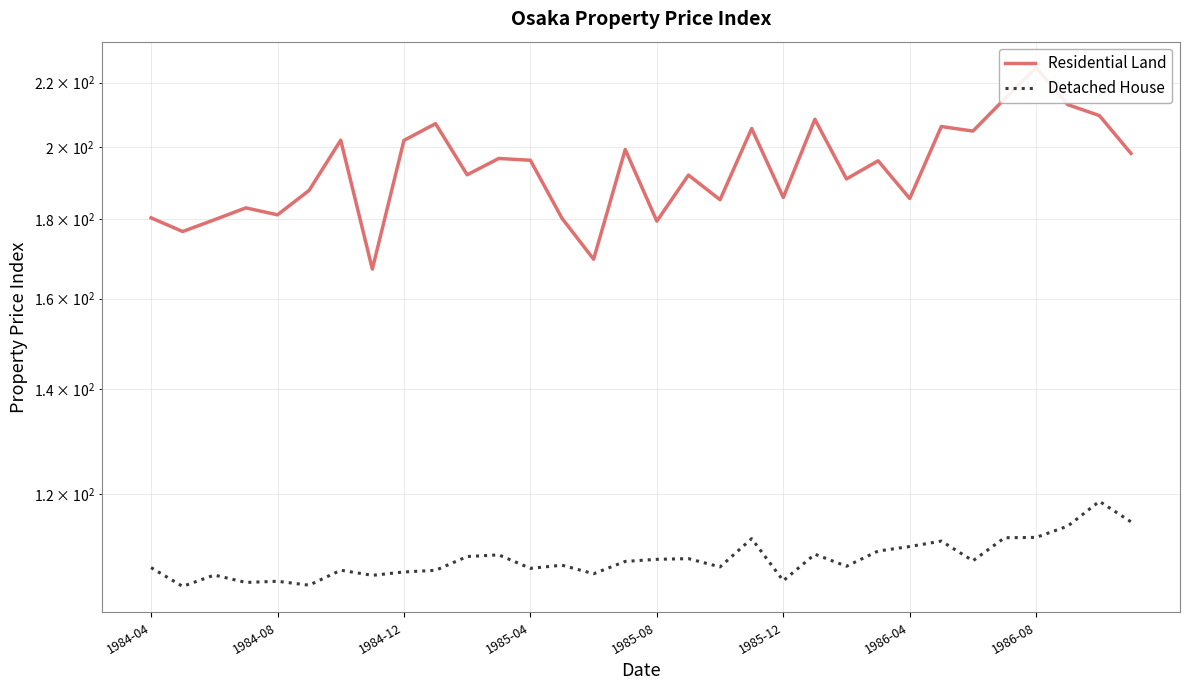

Where does the Detached House series first go above 108?

10